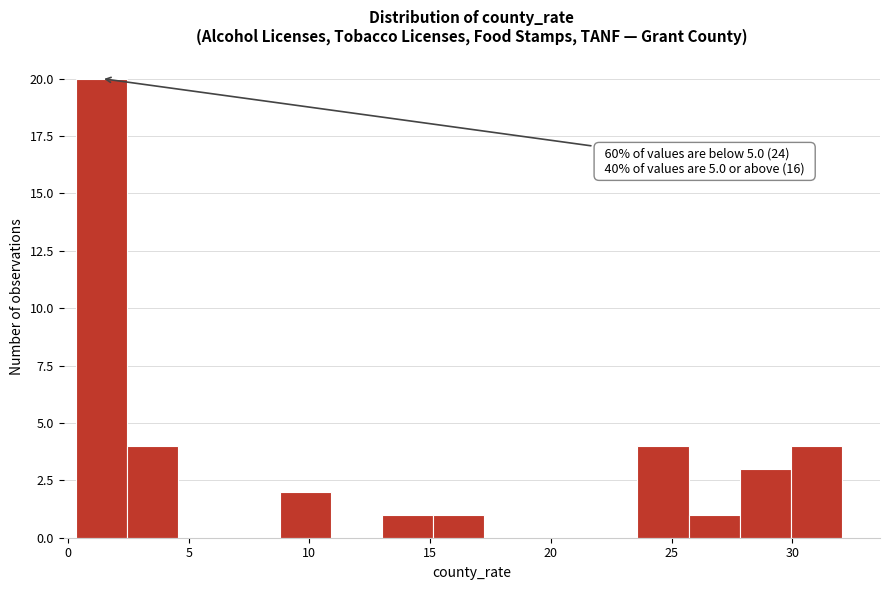

Over which range of the x-axis is the bar tallest?

0.5 to 2.5